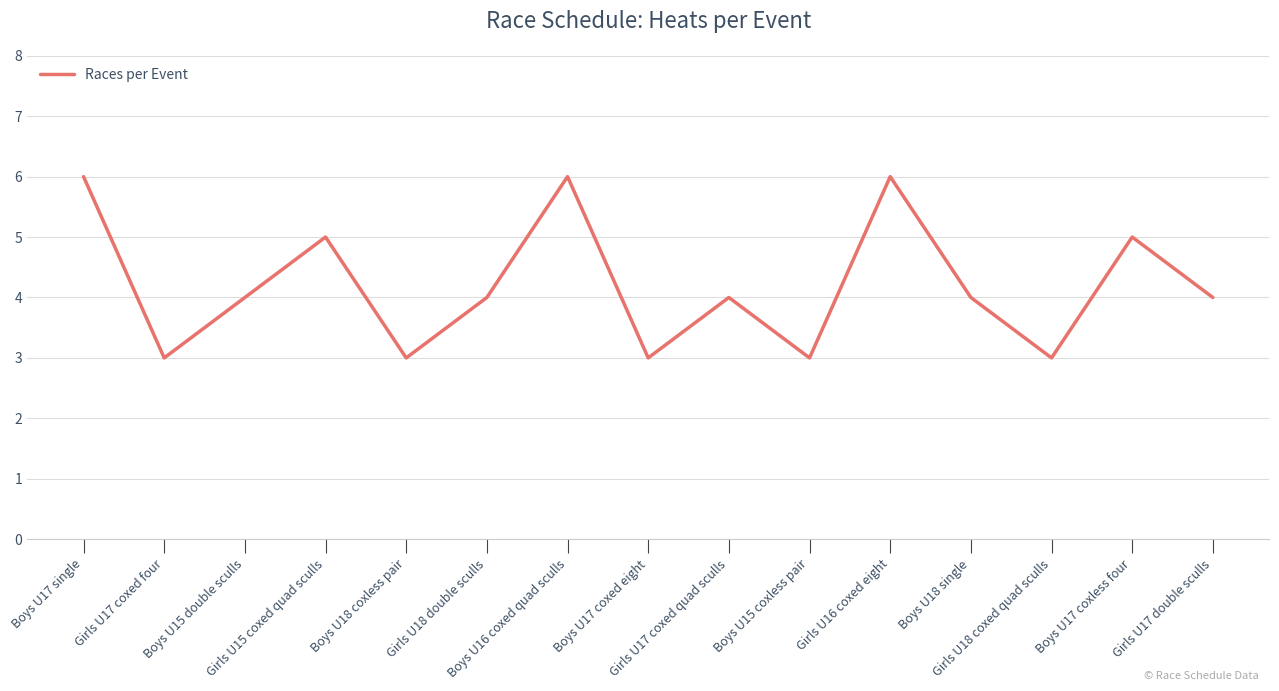

What is the maximum value shown in the chart?

6